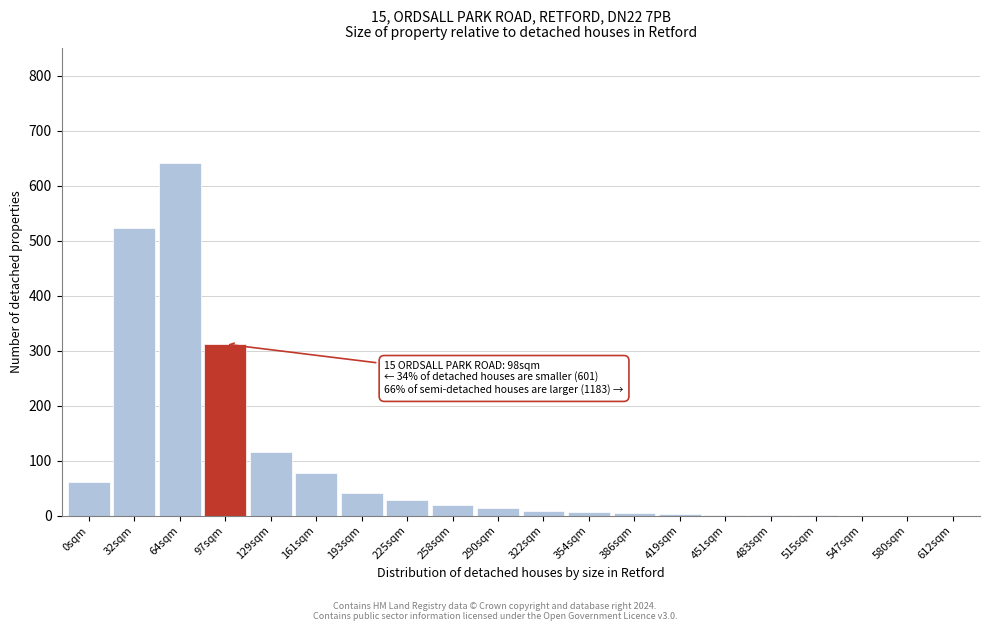

At which category does the chart reach its peak across all series?

64sqm